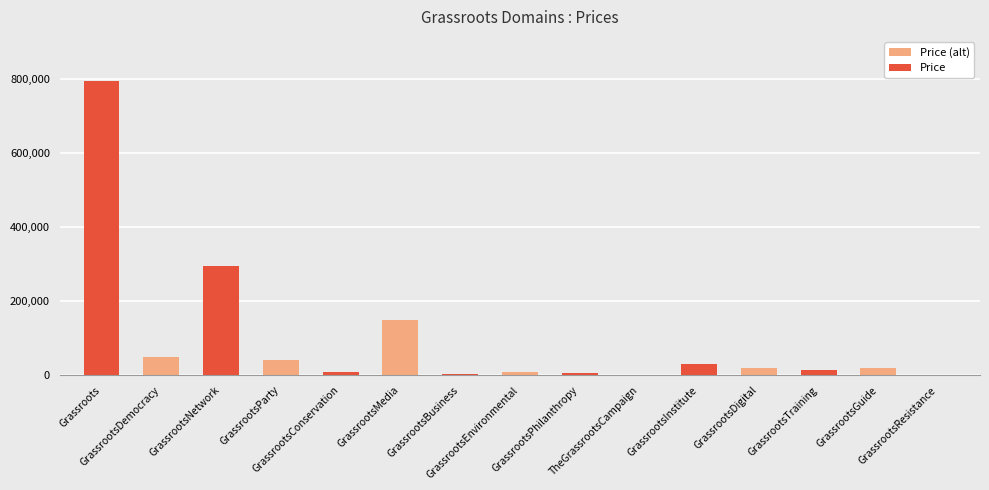

How many series are shown in this chart?

1